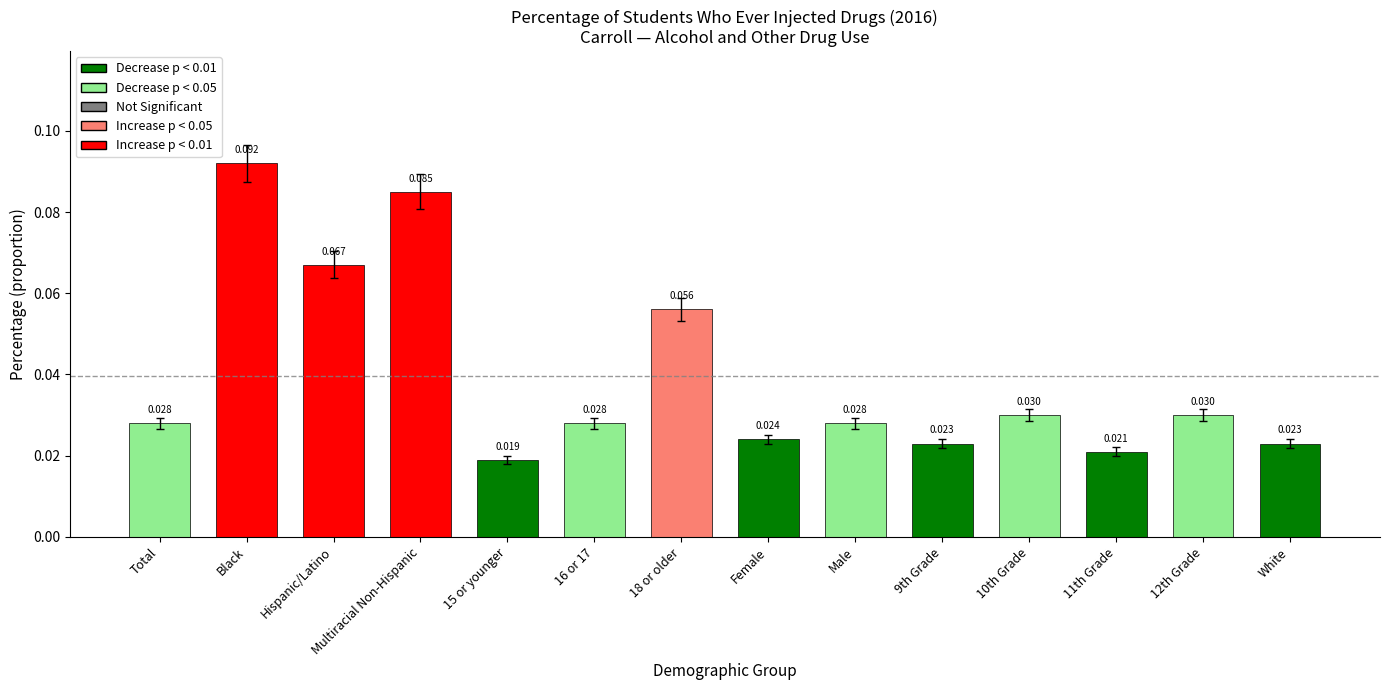

Which category has the highest value across all series?

Black